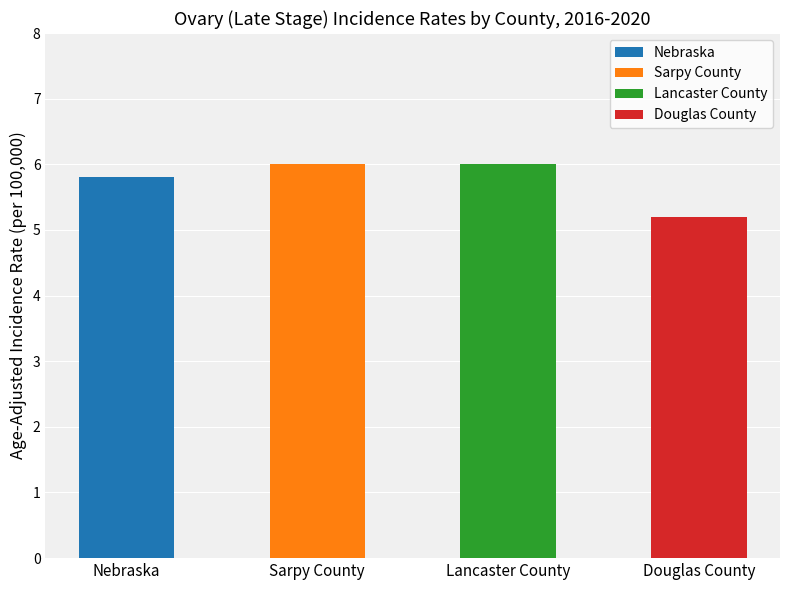

What is the smallest value displayed?

5.2